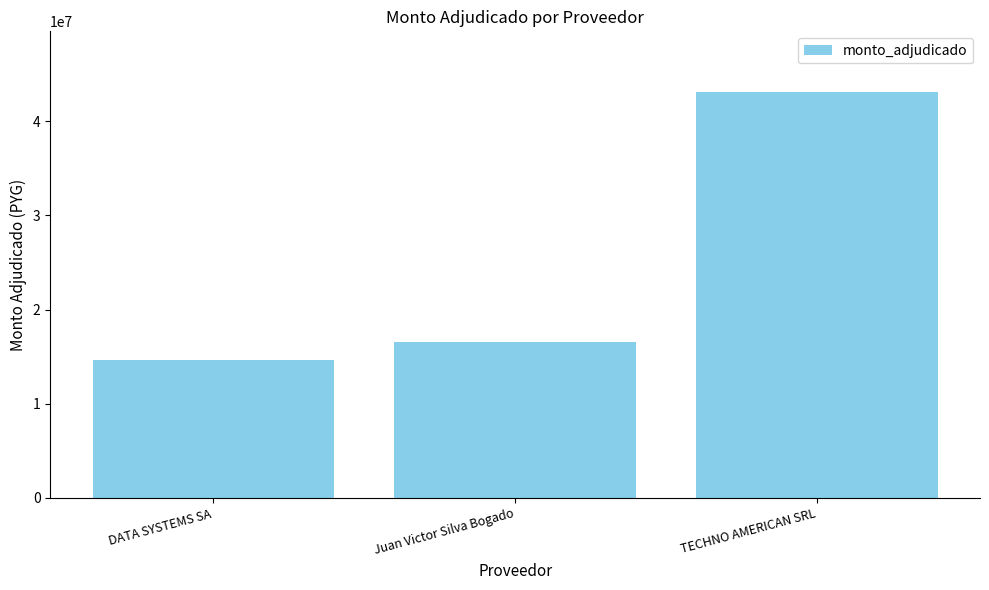

What is the label of the 3rd bar from the right?

DATA SYSTEMS SA